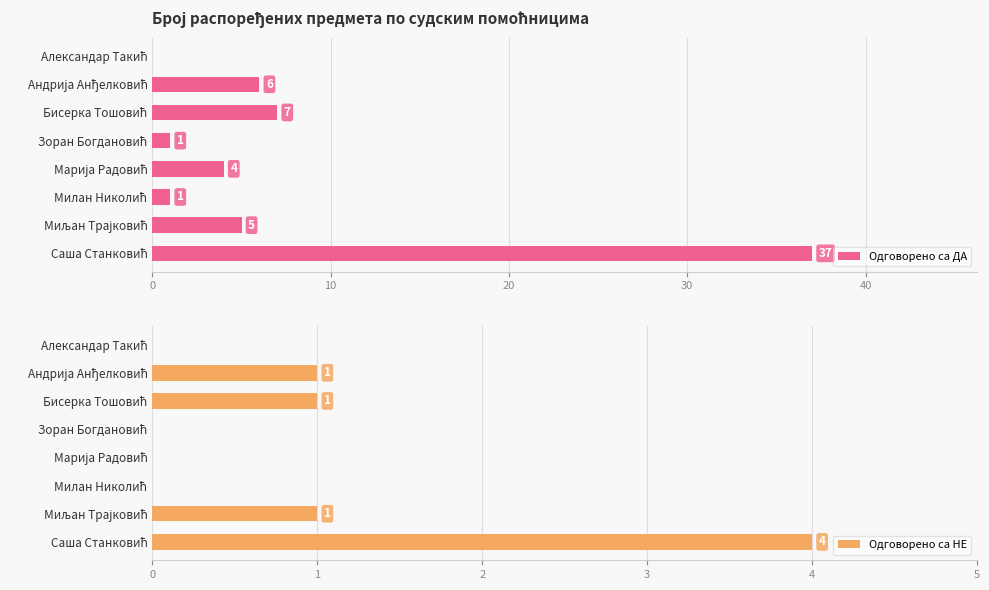

Rank the series at Саша Станковић from lowest to highest value.

Одговорено са НЕ, Одговорено са ДА